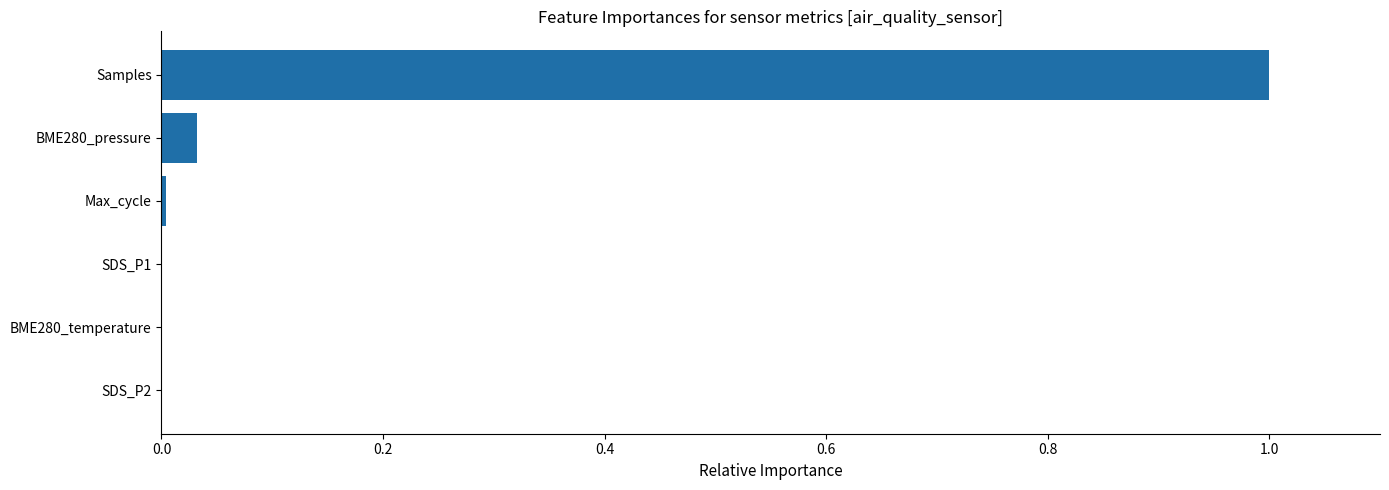

What is the sum of all values?

1.0